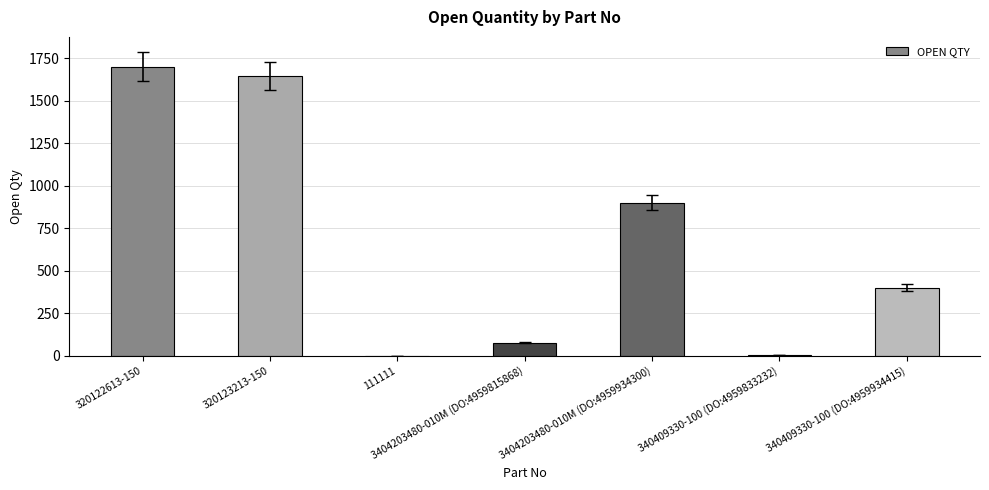

The chart shows a value of 2874 at 320123213-150. True or false?

False